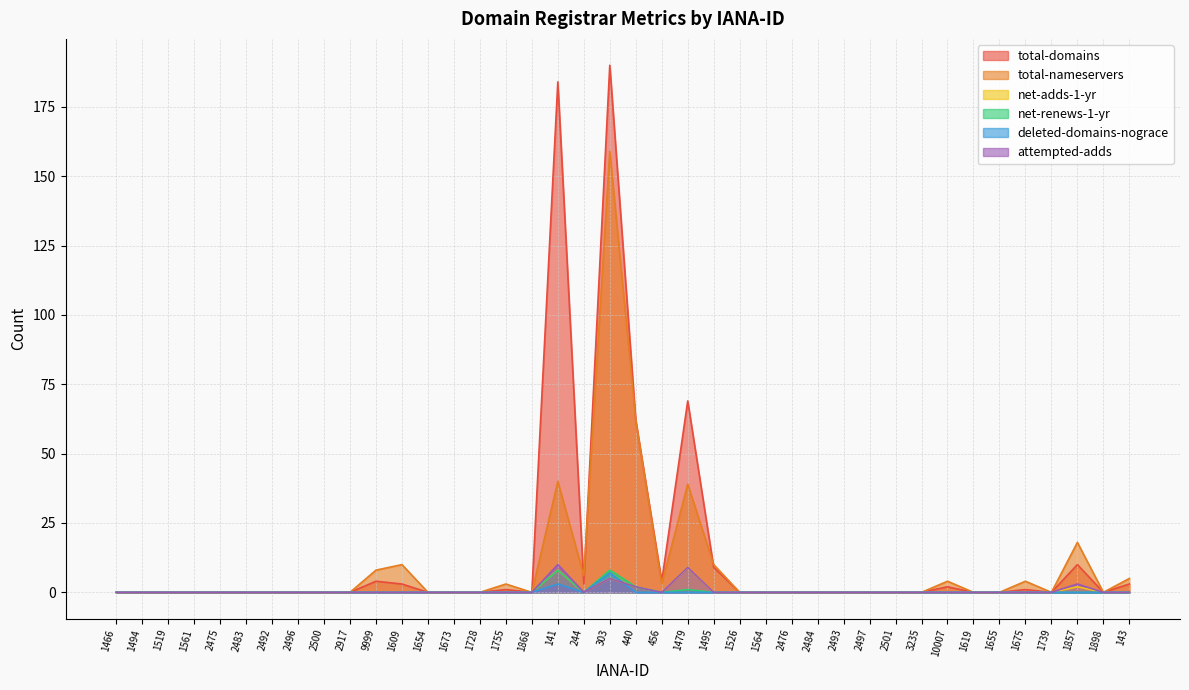

What is the difference between the maximum and minimum values in the total-nameservers series?

159